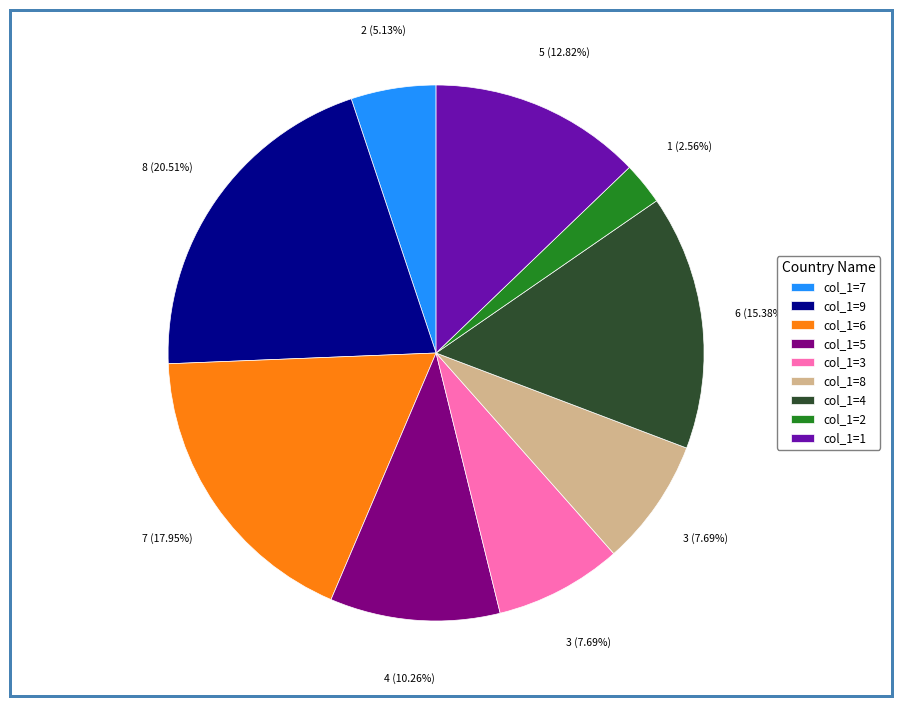

Is there any slice that represents more than half of the pie?

No